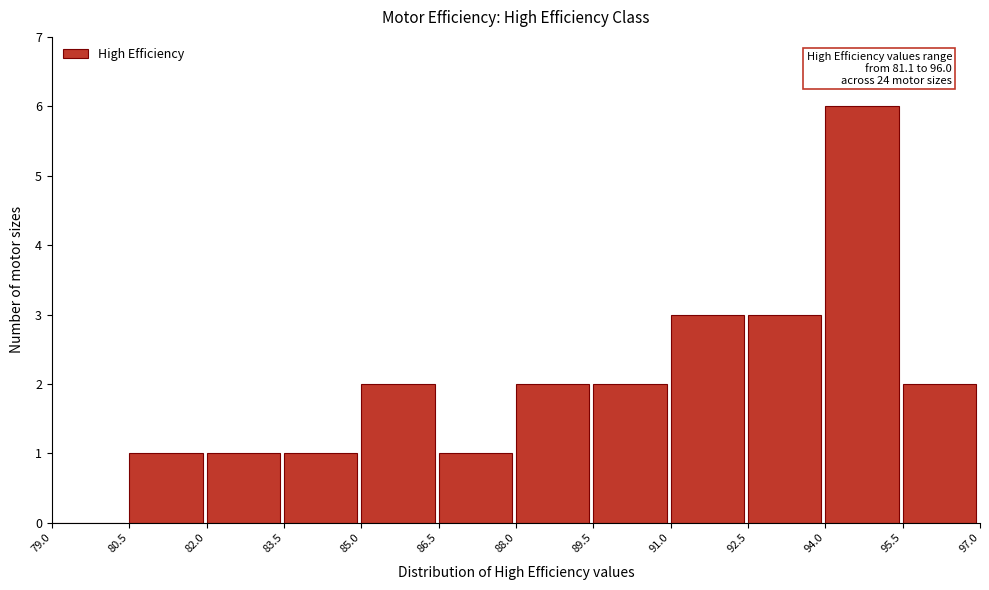

Over which range of the x-axis is the bar tallest?

94.0 to 95.5